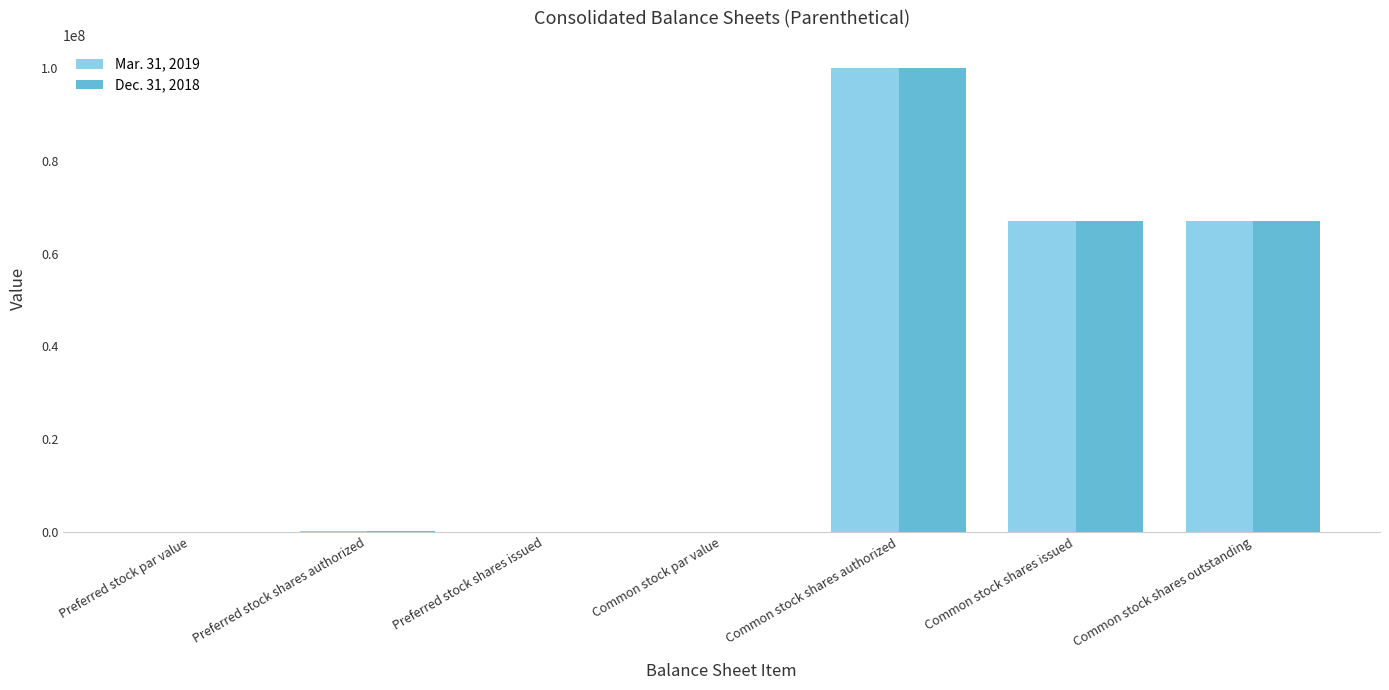

At which category is the sum across all series the highest?

Common stock shares authorized